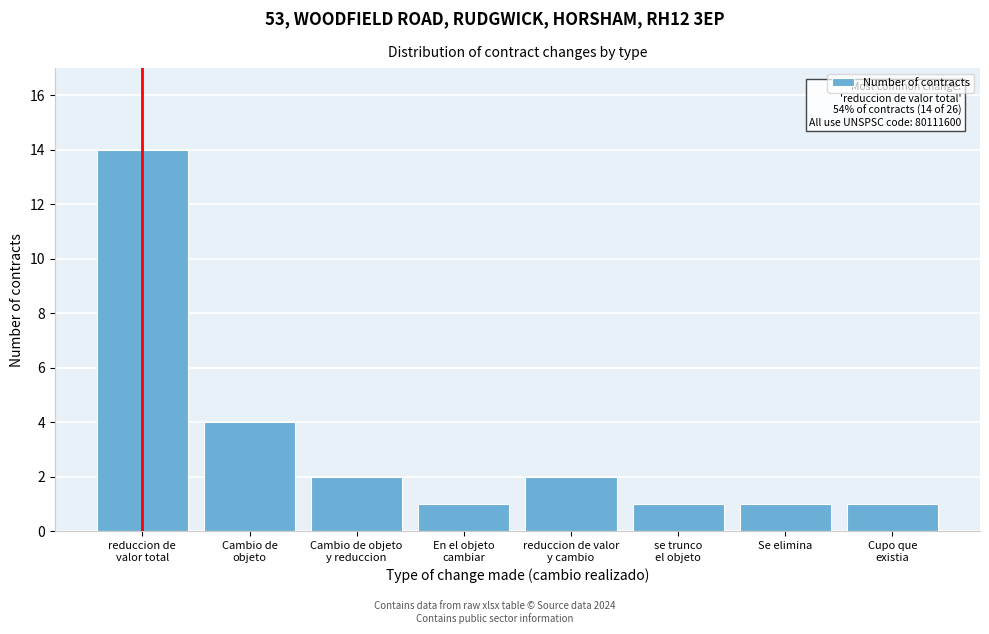

Reading left to right, transcribe all the data shown in this chart.

14	4	2	1	2	1	1	1